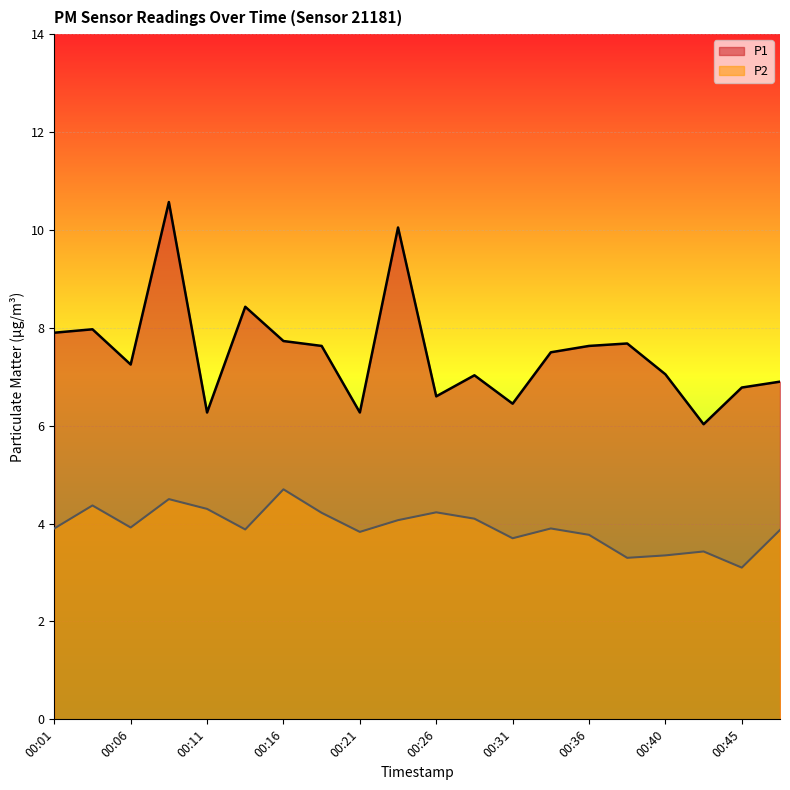

How many data points in P1 are above 7?

13